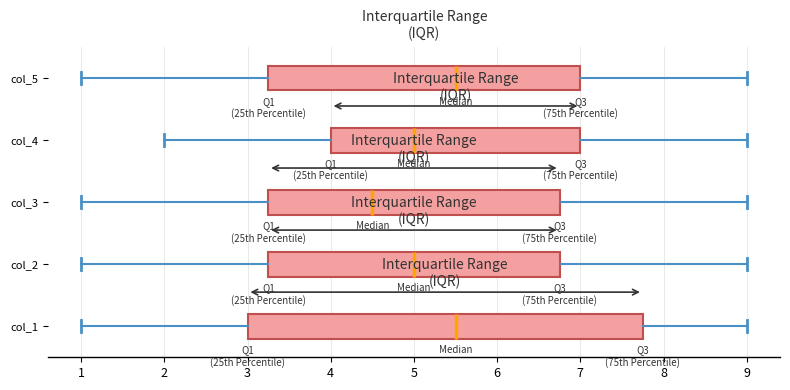

Reading bottom to top, read every box against the x-axis: the position of its median line, the range the box covers, and the ends of its whiskers. The values are not printed on the chart, so give them approximately, as read against the axis.

col_1: median 5.5, box 3.0 to 7.8, whiskers 1.0 to 9.0
col_2: median 5.0, box 3.3 to 6.8, whiskers 1.0 to 9.0
col_3: median 4.5, box 3.3 to 6.8, whiskers 1.0 to 9.0
col_4: median 5.0, box 4.0 to 7.0, whiskers 2.0 to 9.0
col_5: median 5.5, box 3.3 to 7.0, whiskers 1.0 to 9.0